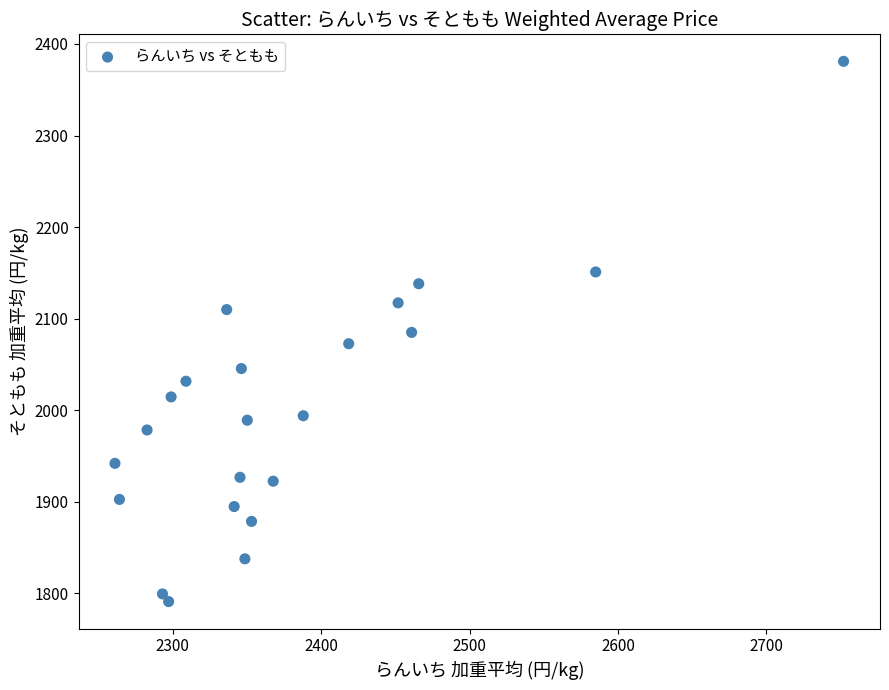

What is the range of Y values (max minus min)?

589.9